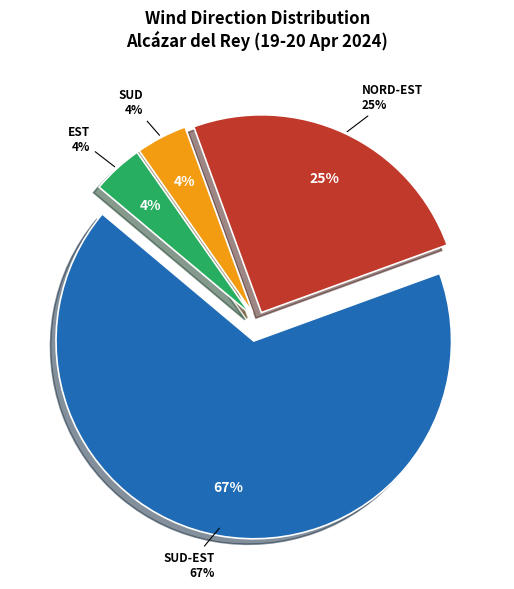

True or false: Est accounts for 1% of the total.

False